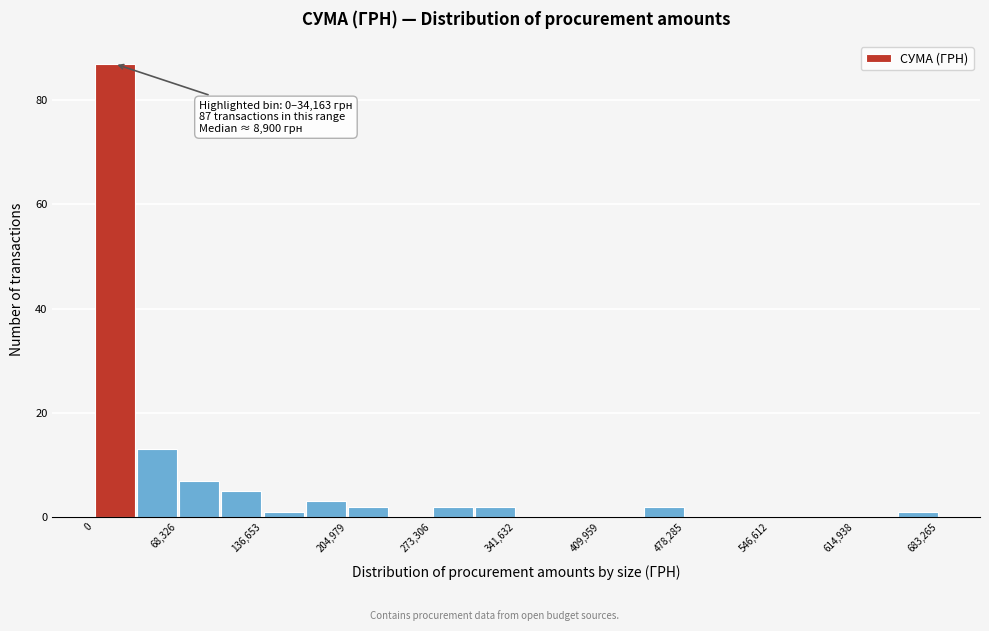

Read against the x-axis, roughly where is the centre of the tallest bar?

20000